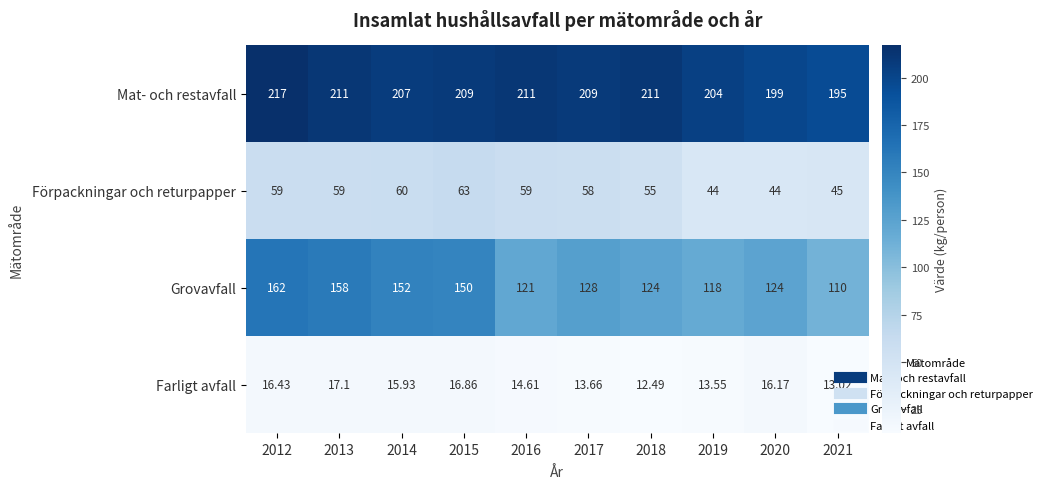

Which series has the largest range (max minus min)?

Grovavfall